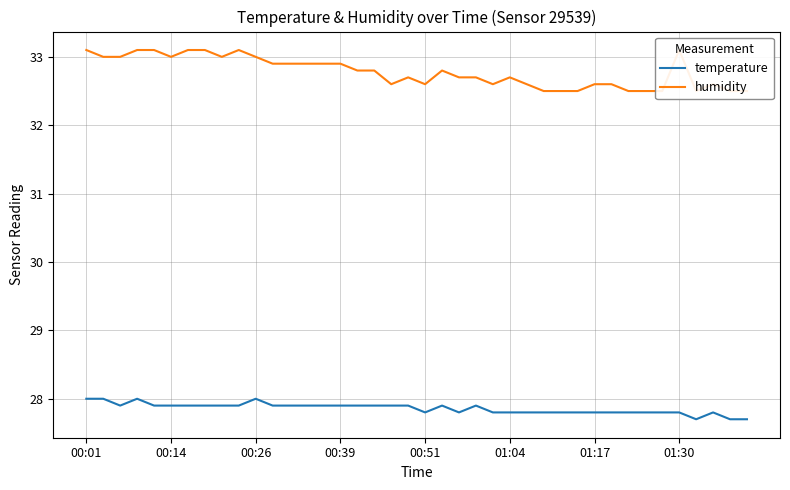

Is the value of temperature at 12 greater than the value of humidity at 18?

No